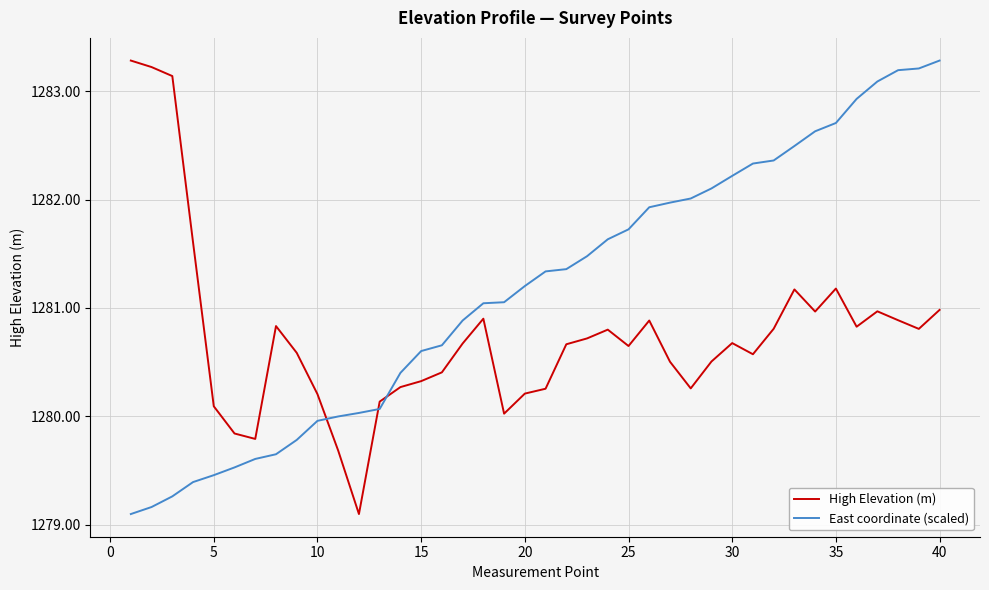

What is the difference between the maximum and minimum values in the East coordinate (scaled) series?

4.2